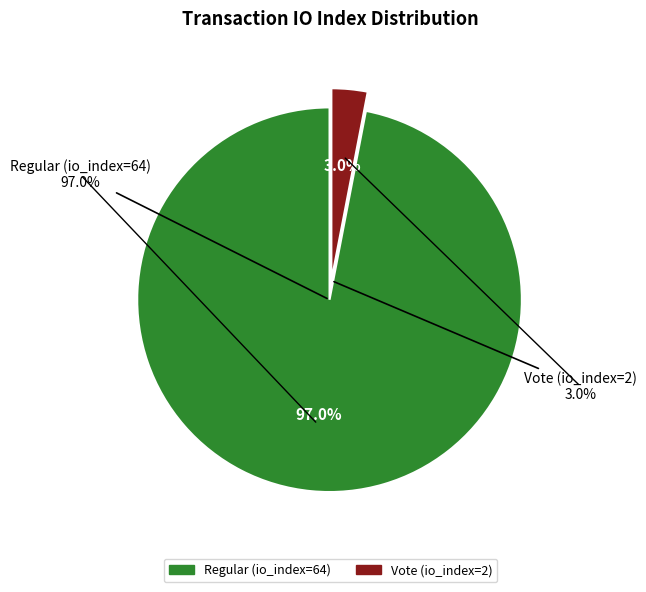

Is there a majority slice in this chart?

Yes